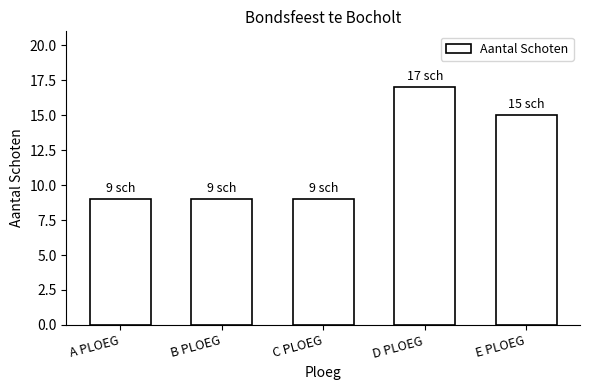

What is the change in value from A PLOEG to E PLOEG?

+6